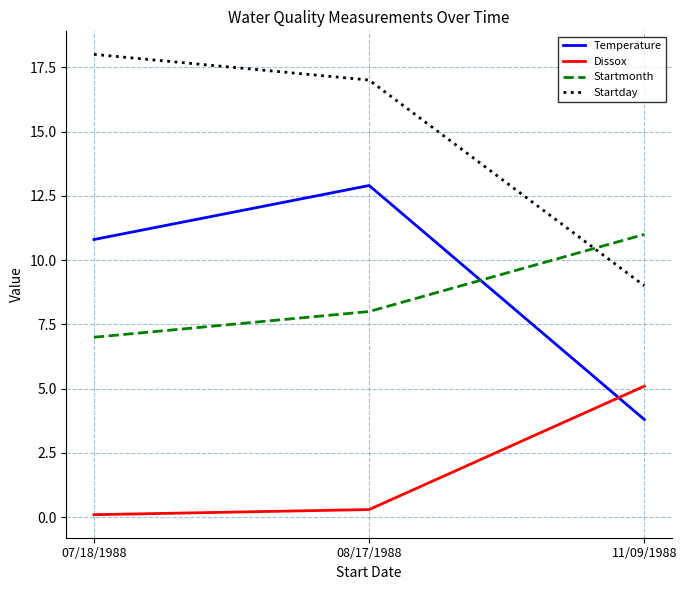

Reading left to right, what are all the values shown in this chart?

Temperature: 10.8	12.9	3.8
Dissox: 0.1	0.3	5.1
Startmonth: 7.0	8.0	11.0
Startday: 18.0	17.0	9.0